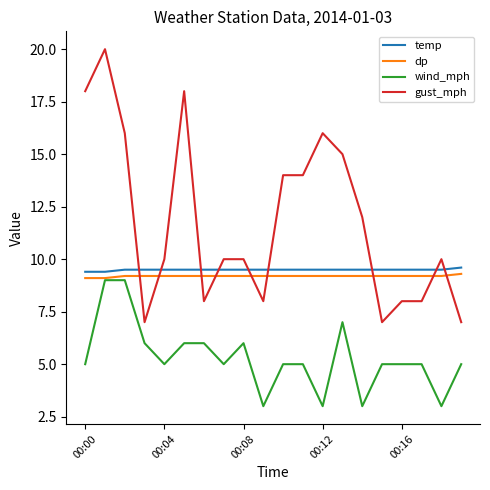

Which series has the widest spread of values?

gust_mph